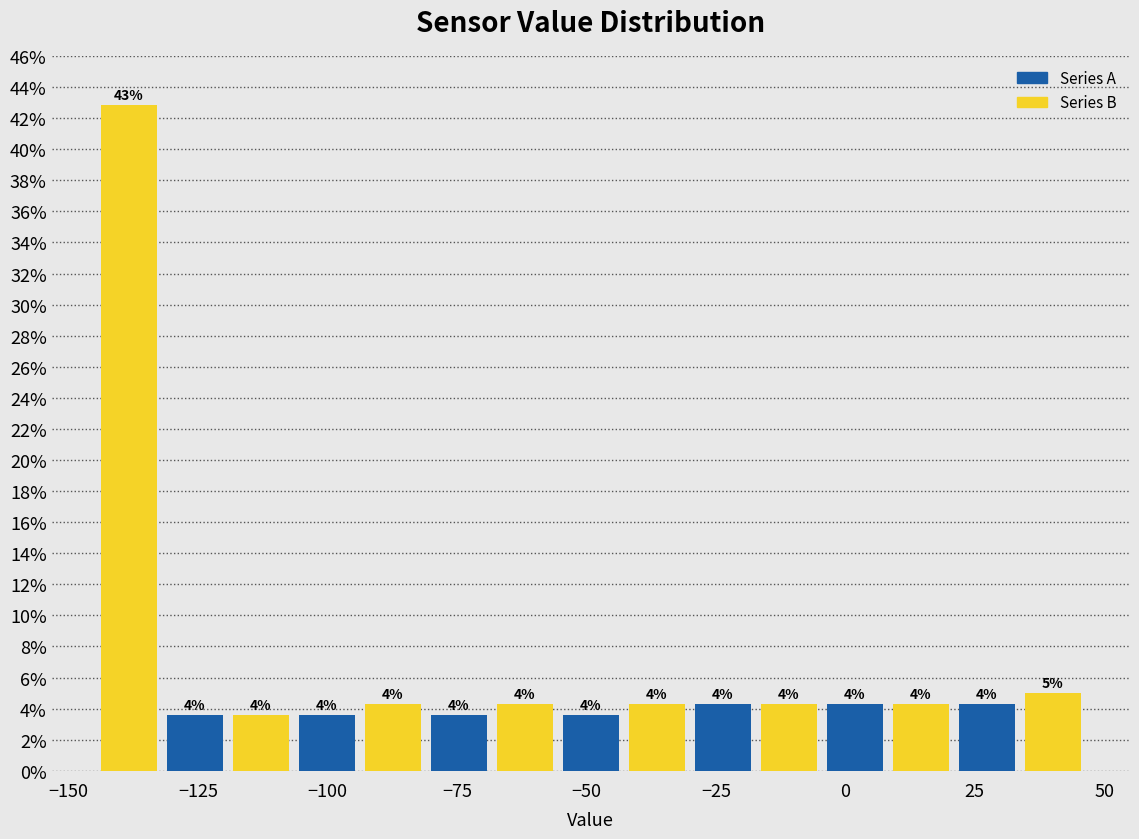

Around what value on the x-axis is the tallest bar? Give the approximate position of its centre, as read against the axis.

-140